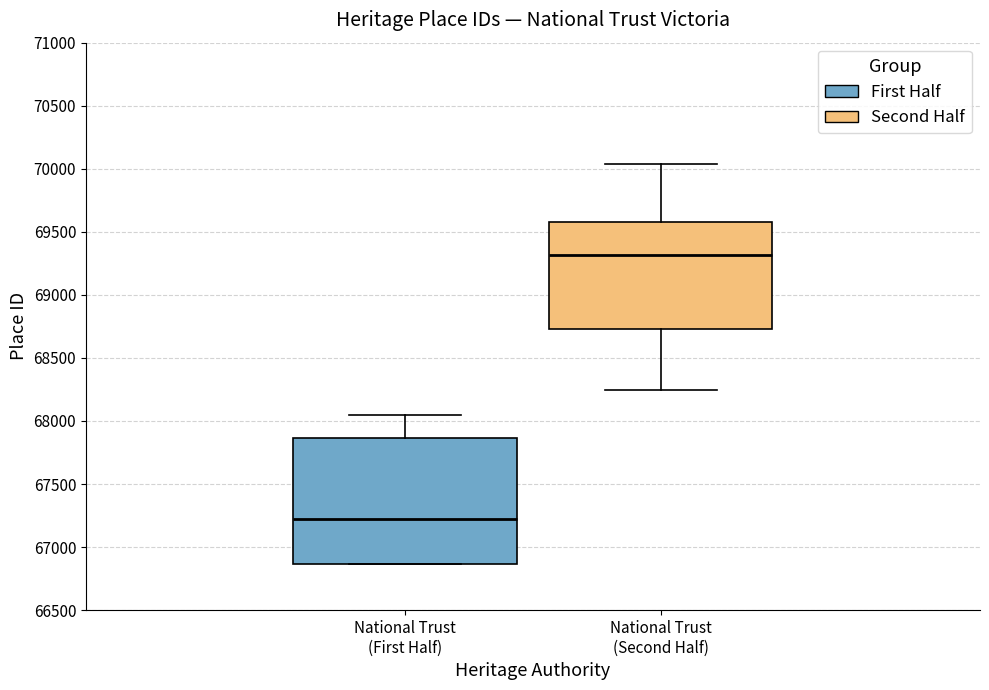

Which box's median line is the highest?

National Trust (Second Half)